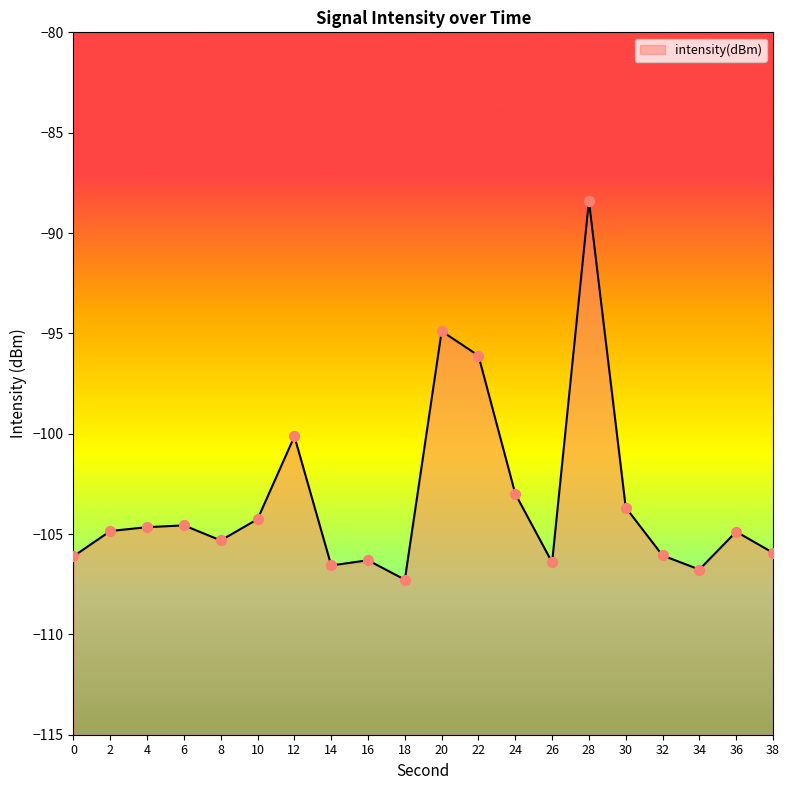

Which has a higher value, 14 or 38?

38